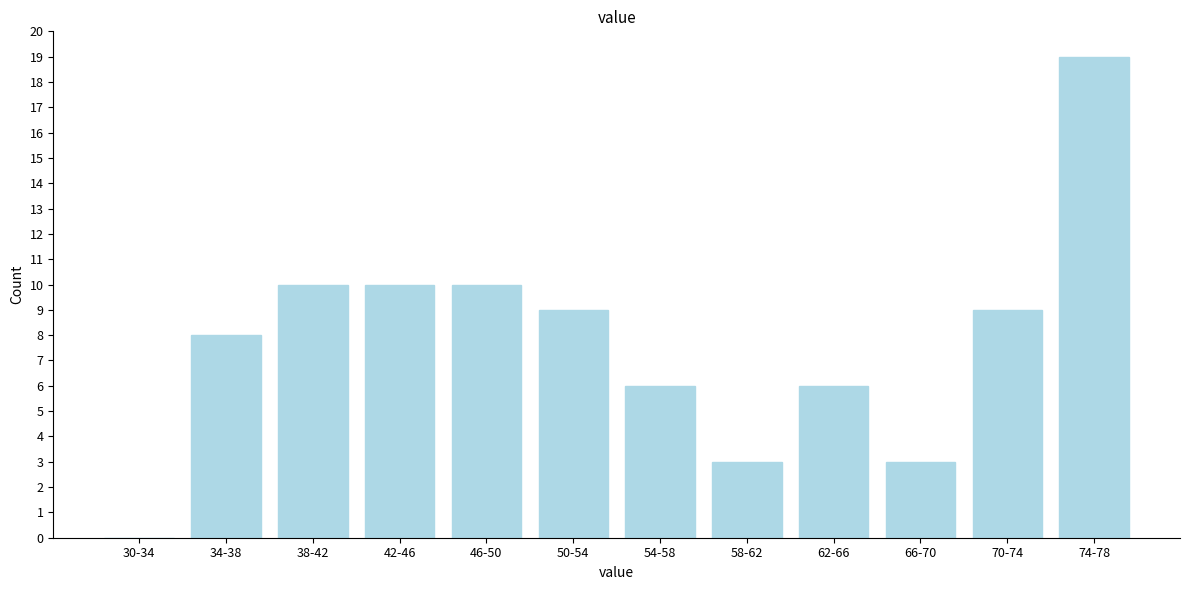

Reading right to left, list all the values displayed in this chart.

74-78=19	70-74=9	66-70=3	62-66=6	58-62=3	54-58=6	50-54=9	46-50=10	42-46=10	38-42=10	34-38=8	30-34=0